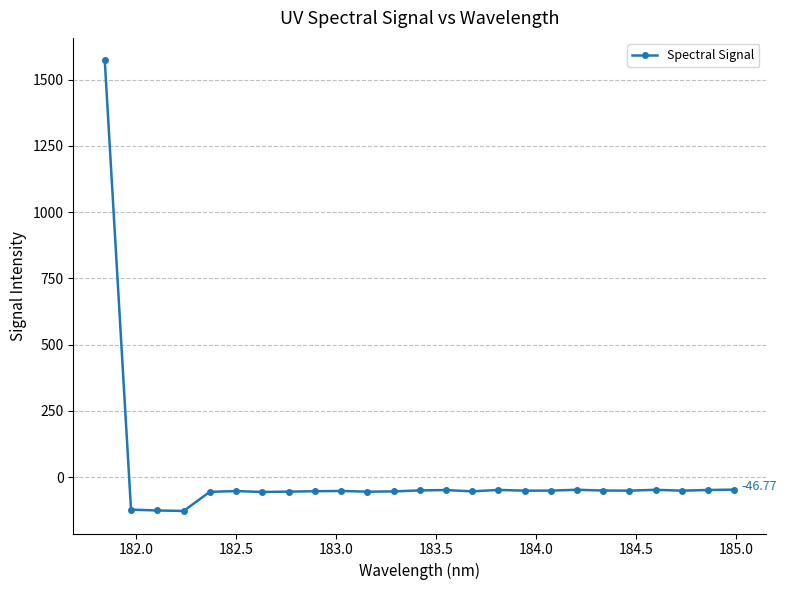

What is the difference between the second highest and second lowest values?

78.7